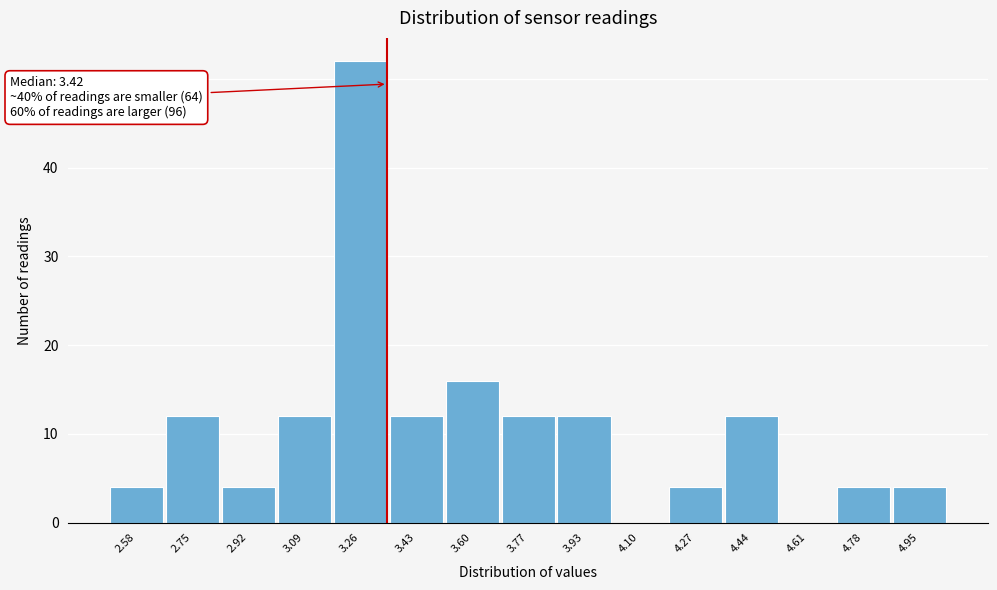

Reading left to right, extract all data points from this chart.

2.58=4	2.75=12	2.92=4	3.09=12	3.26=52	3.43=12	3.60=16	3.77=12	3.93=12	4.10=0	4.27=4	4.44=12	4.61=0	4.78=4	4.95=4